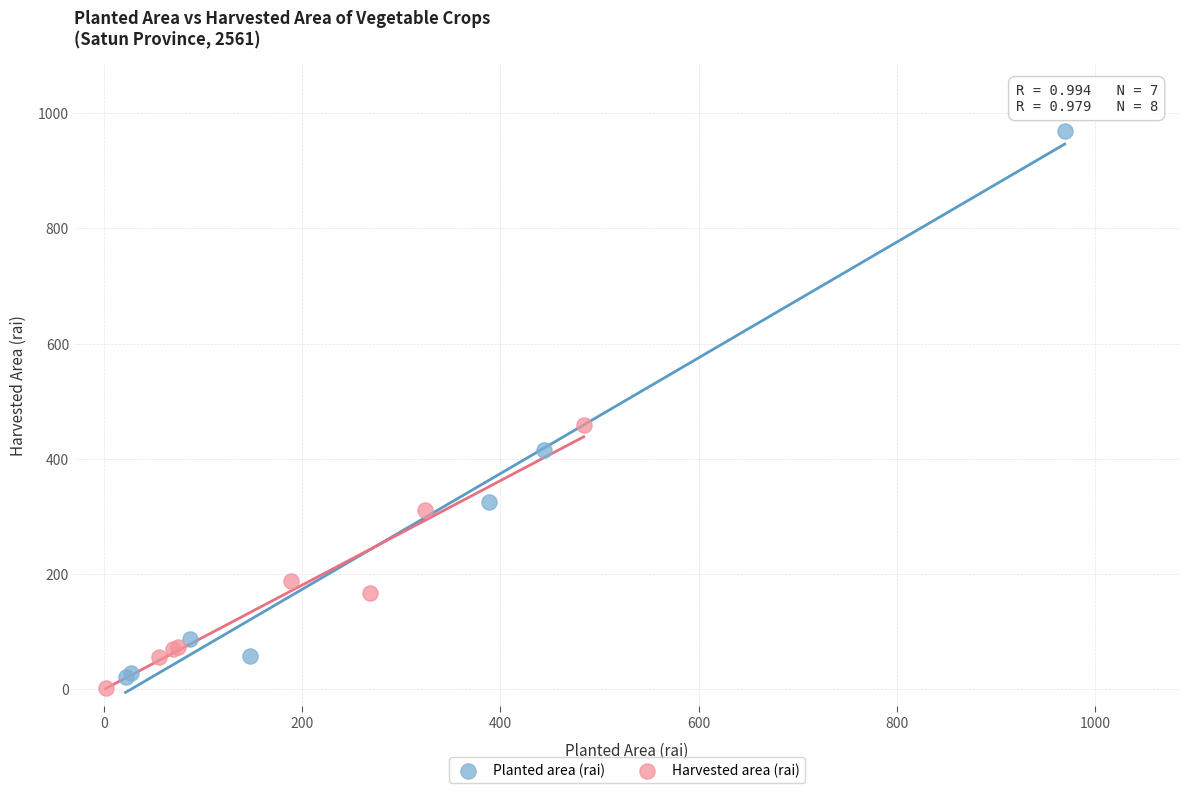

Which series reaches the maximum Y coordinate?

Planted area (rai)